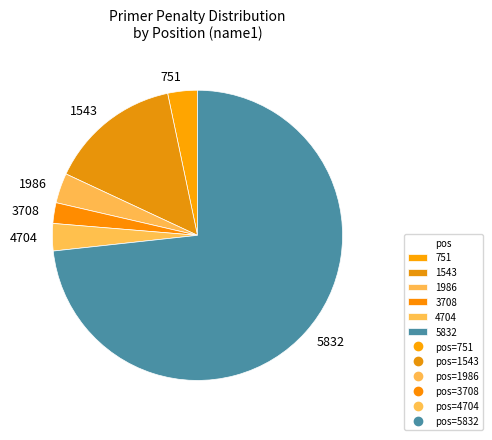

Is the sum of 3708 and 4704 greater than half?

No